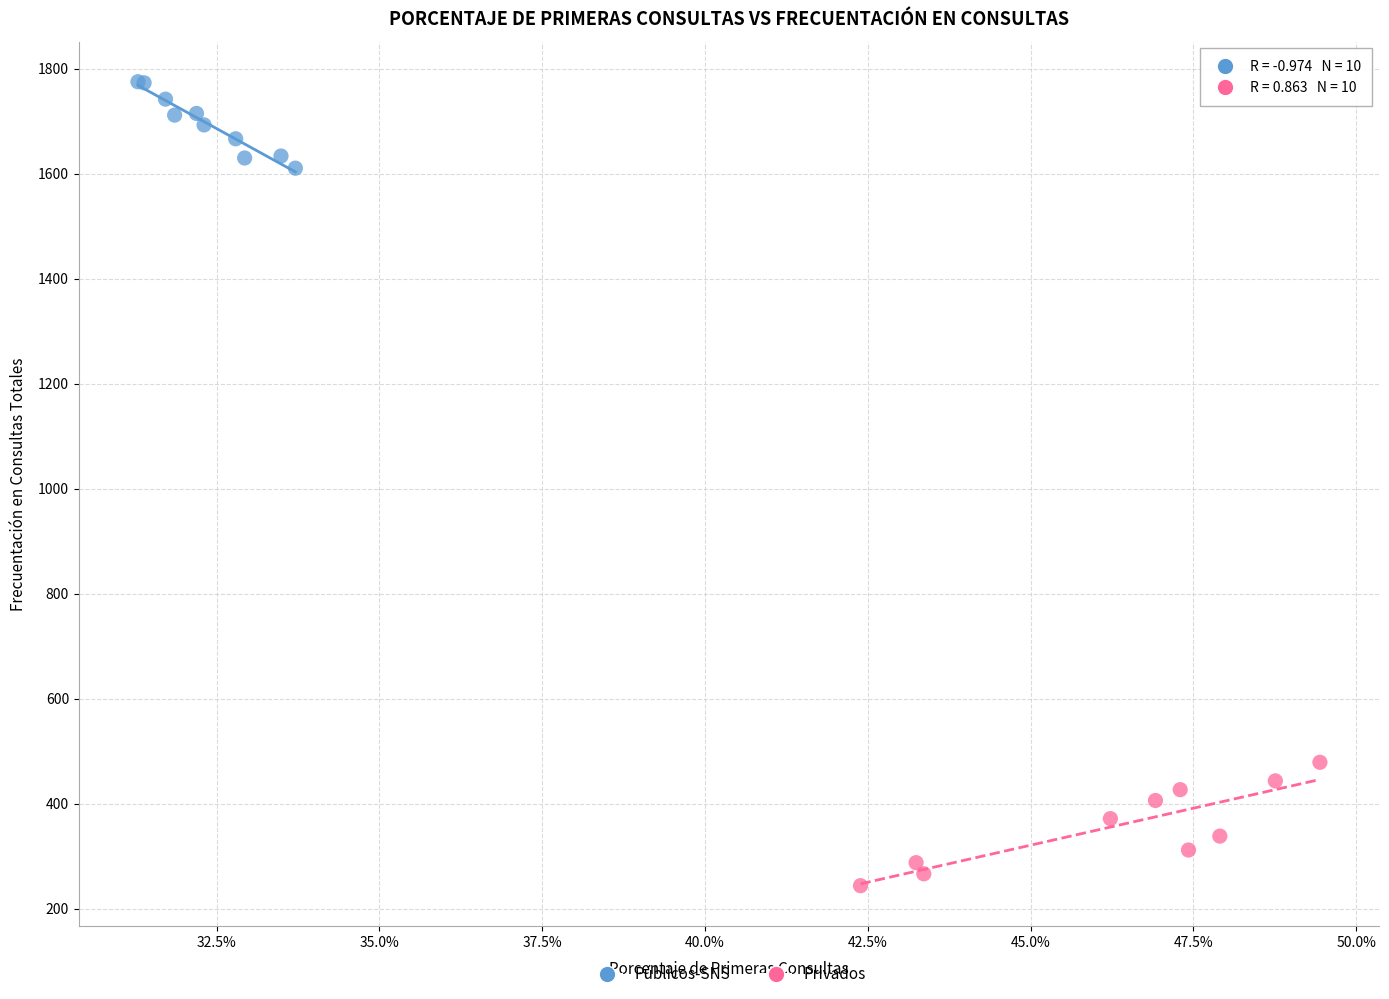

Which series contains the lowest Y value?

Privados